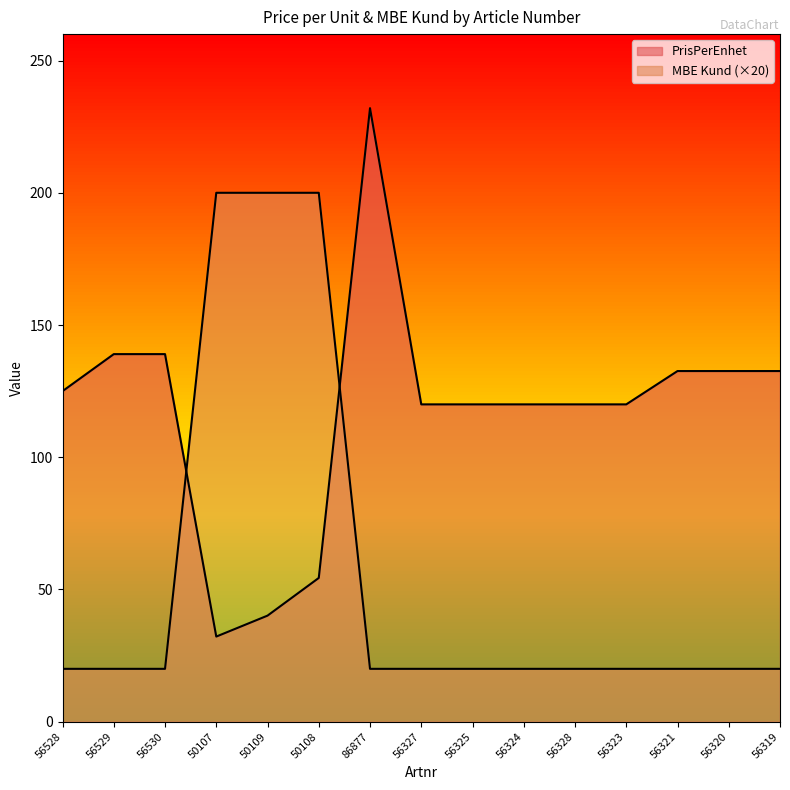

What is the maximum value for MBE Kund?

200.0